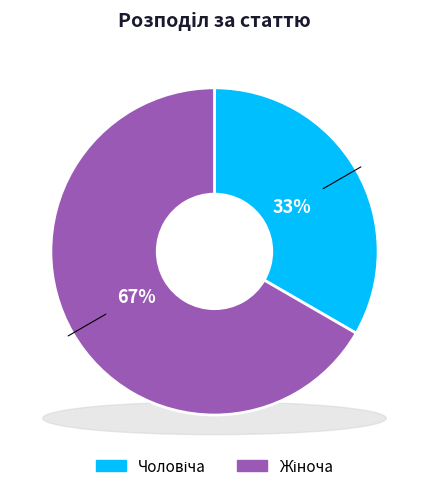

Combined, what portion of the pie is Чоловіча and Жіноча?

100.0%